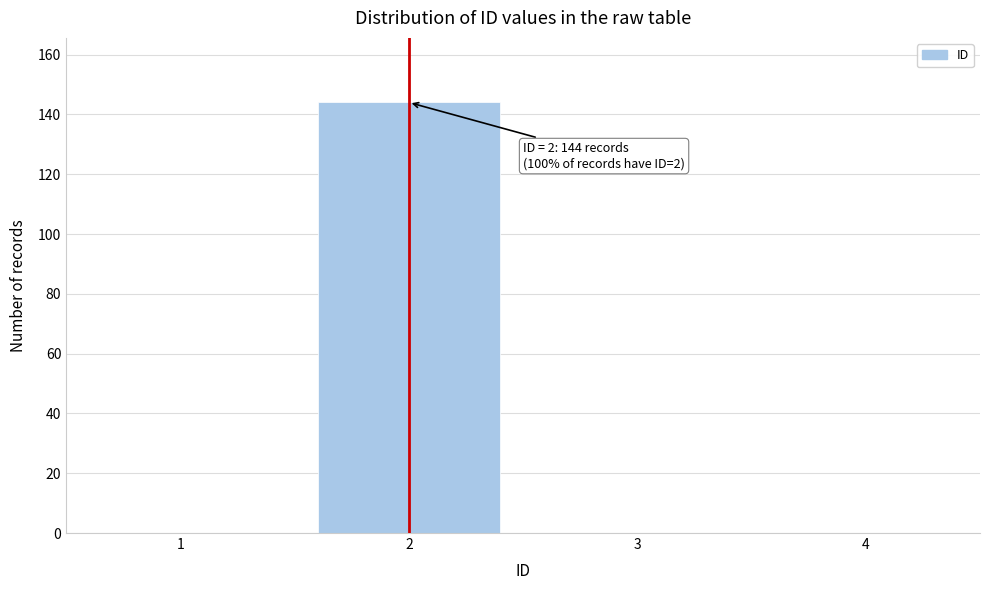

Reading left to right, what are all the values shown in this chart?

1=0	2=144	3=0	4=0